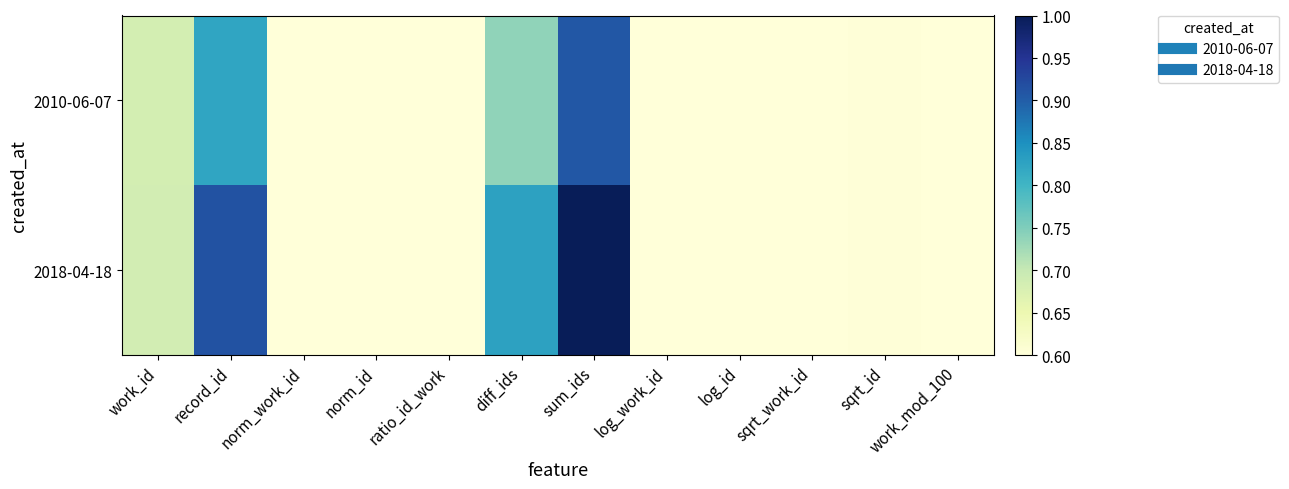

At how many categories does at least one series exceed 0?

12